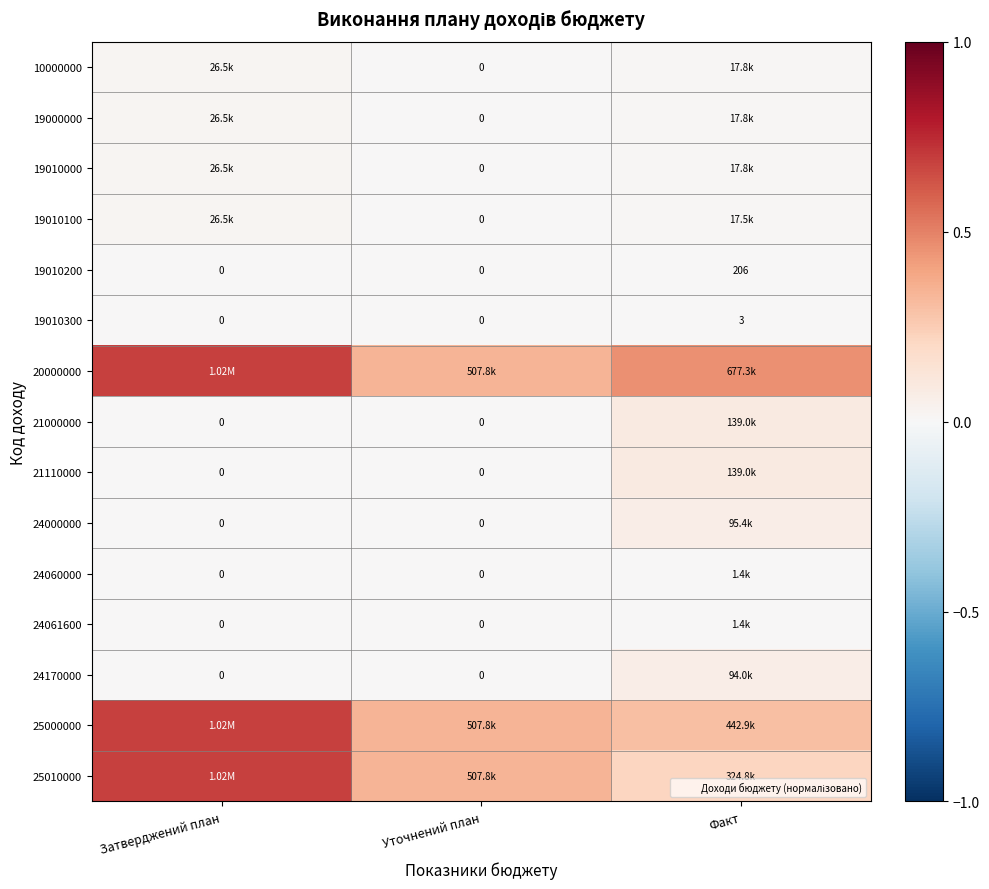

How many data points does each series have?

3